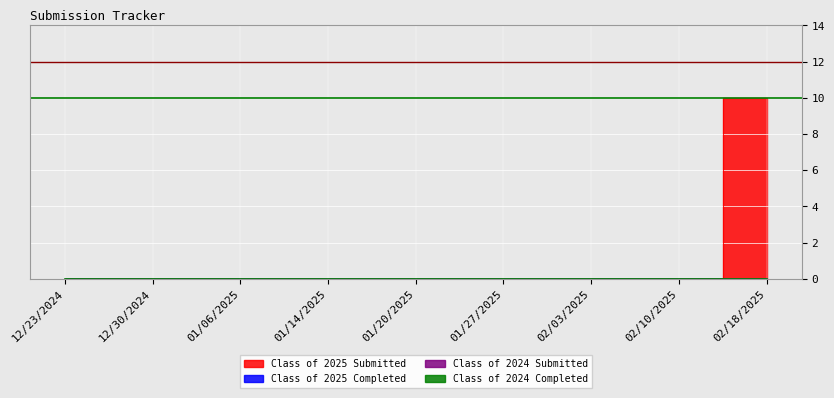

What are all the series names shown in the legend?

Class of 2025 Submitted, Class of 2025 Completed, Class of 2024 Submitted, Class of 2024 Completed